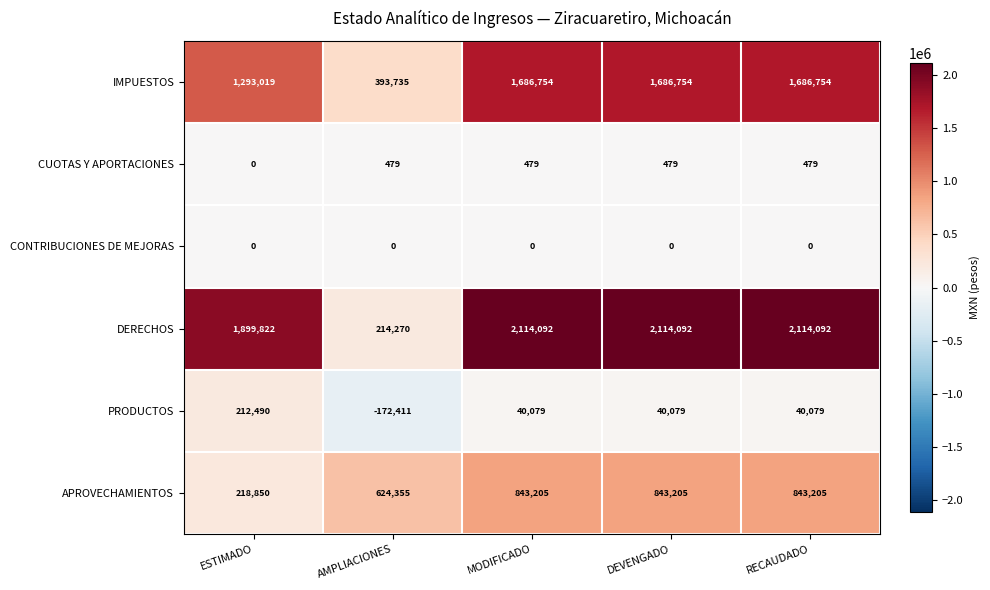

Rank the series at DEVENGADO from lowest to highest value.

CONTRIBUCIONES DE MEJORAS, CUOTAS Y APORTACIONES, PRODUCTOS, APROVECHAMIENTOS, IMPUESTOS, DERECHOS